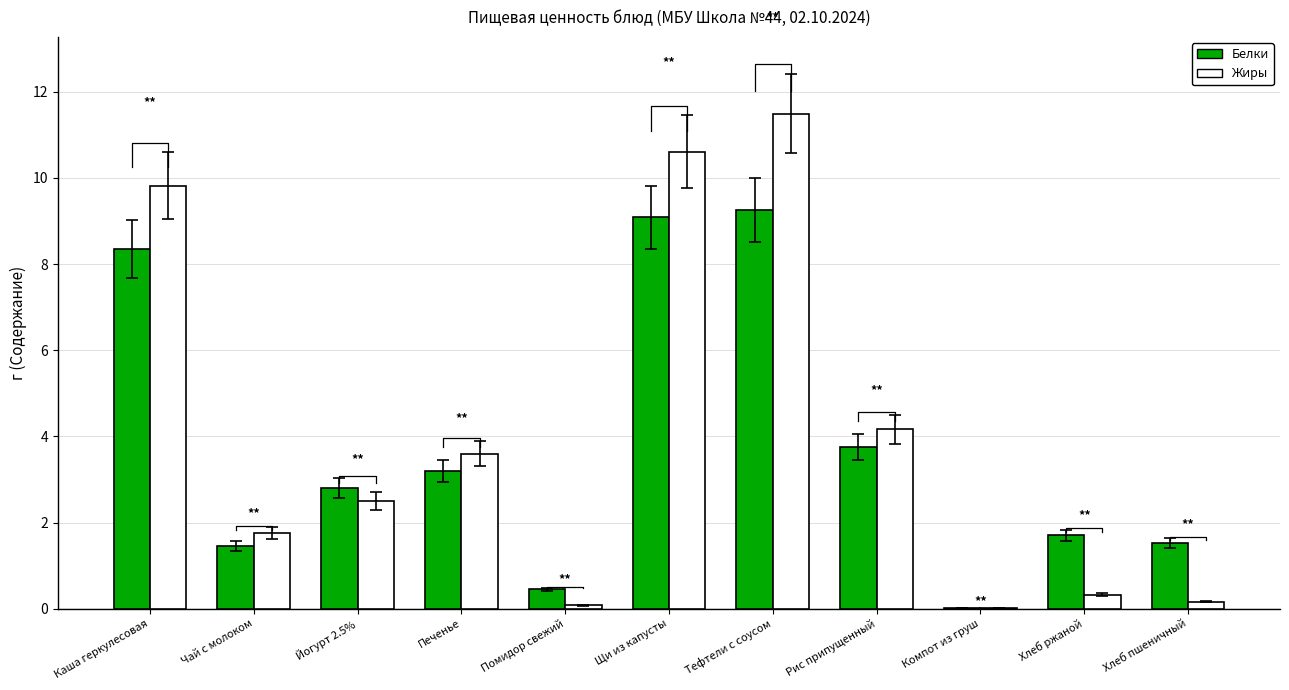

Rank the categories by Жиры value from highest to lowest.

Тефтели с соусом, Щи из капусты, Каша геркулесовая, Рис припущенный, Печенье, Йогурт 2.5%, Чай с молоком, Хлеб ржаной, Хлеб пшеничный, Помидор свежий, Компот из груш